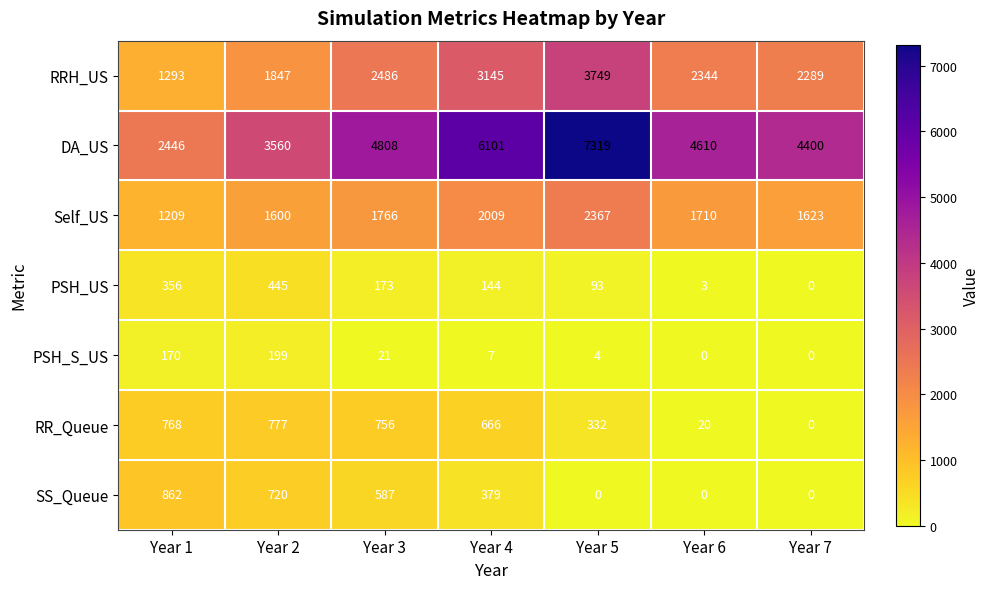

What is the sum of the PSH_US values at Year 1 and Year 3?

529